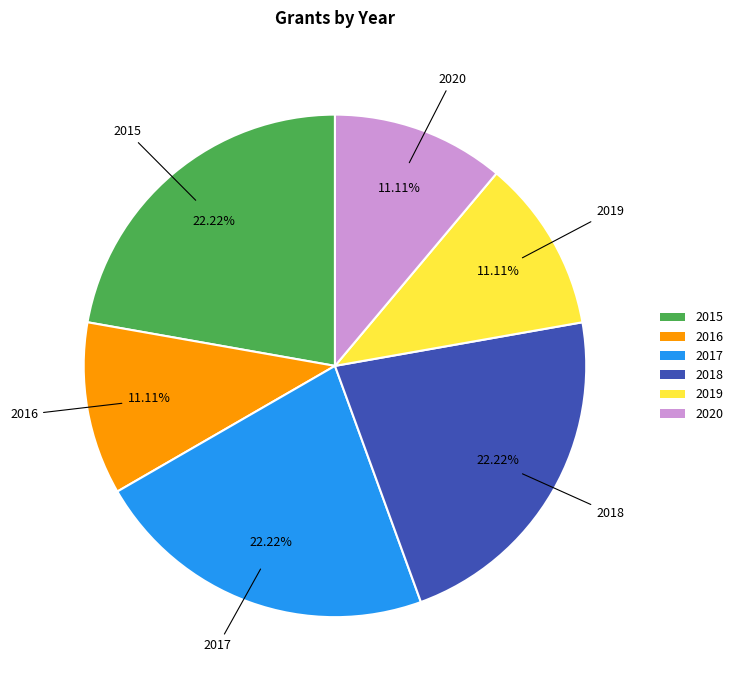

Combined, what portion of the pie is 2015 and 2016?

33.3%